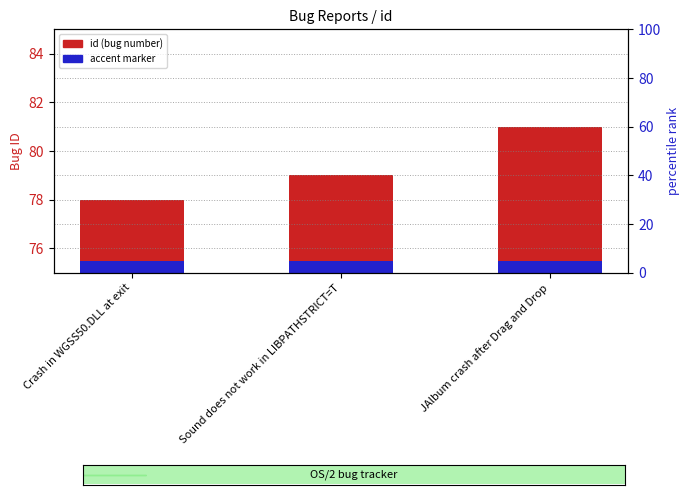

At which label does id (bug number) reach its peak?

JAlbum crash after Drag and Drop